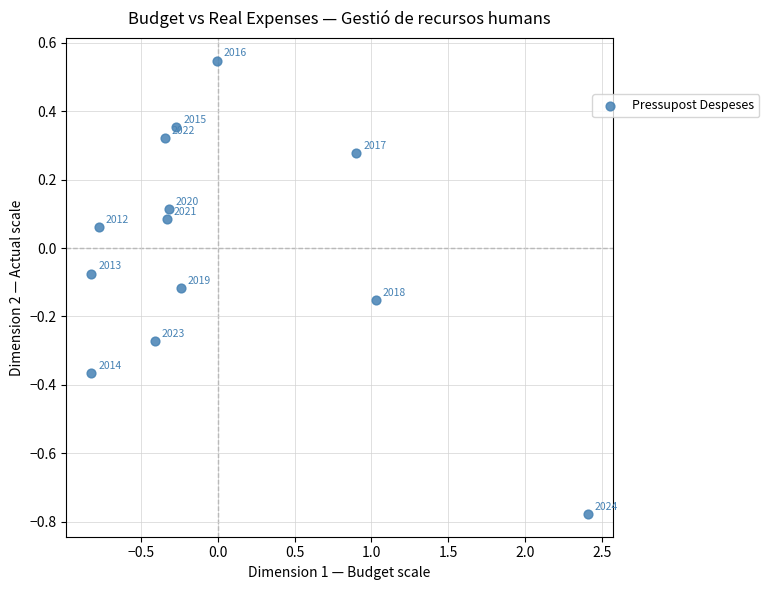

What is the range of Y values (max minus min)?

1.3